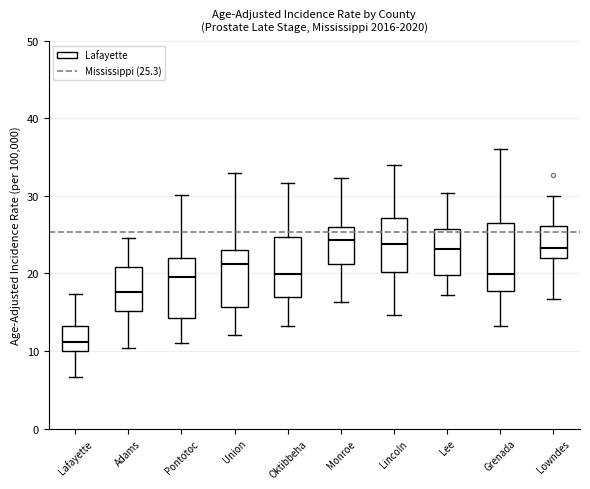

Where does the upper whisker of the box for Lowndes end on the y-axis? The values are not printed on the chart, so give them approximately, as read against the axis.

30